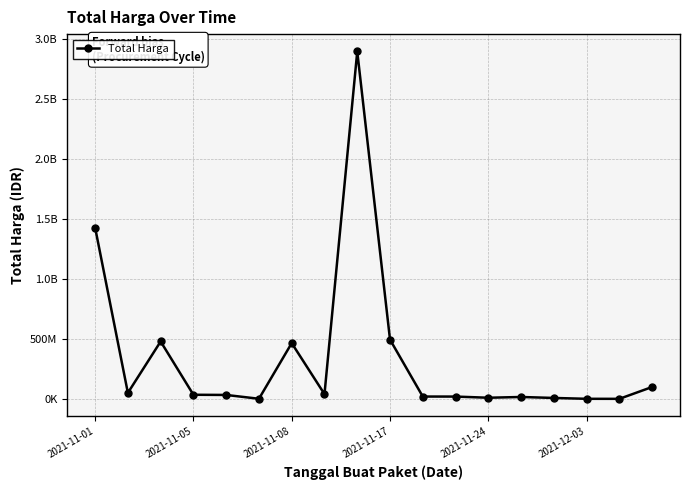

List the labels in order of value, smallest first.

16, 15, 2021-12-03, 14, 12, 13, 11, 10, 2021-11-24, 2021-11-17, 7, 2021-11-05, 17, 6, 2021-11-08, 9, 2021-11-01, 8